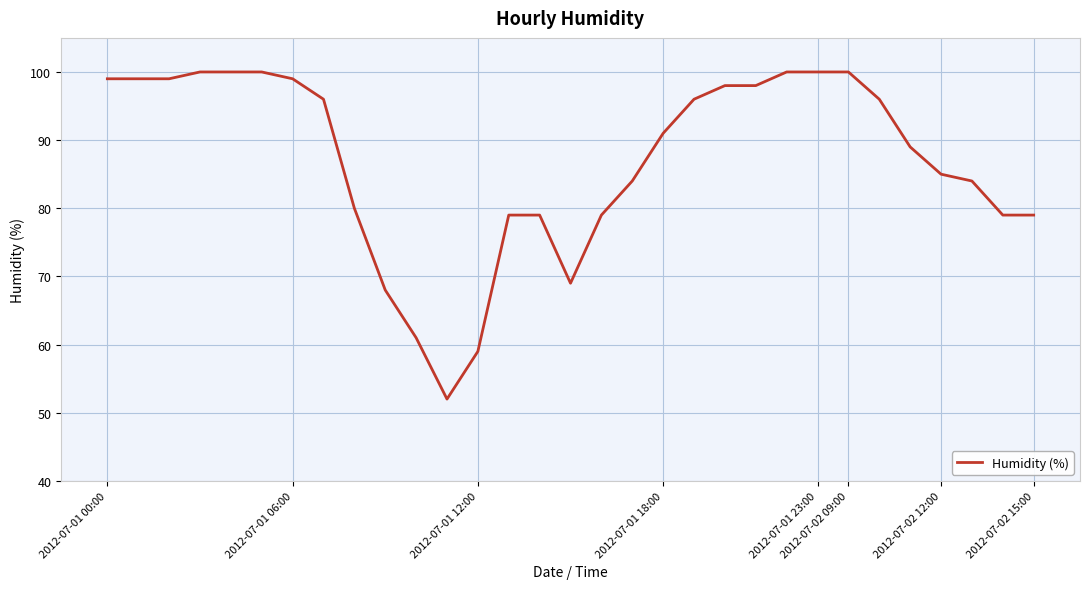

What is the smallest value displayed?

52